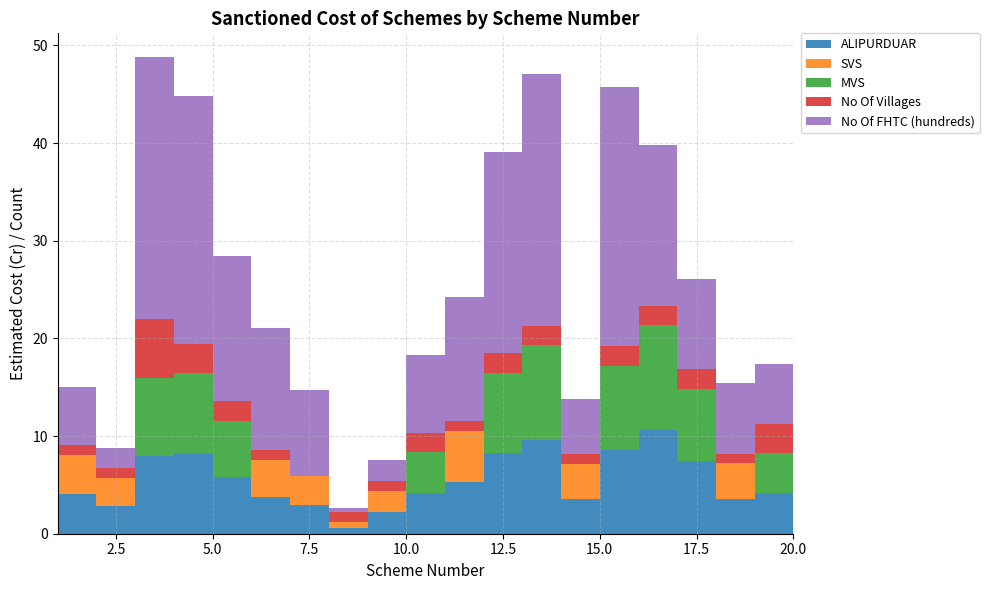

Reading left to right, extract all data points from this chart.

ALIPURDUAR: 1=4.0	2=2.9	3=8.0	4=8.2	5=5.8	6=3.8	7=3.0	8=0.6	9=2.2	10=4.2	11=5.3	12=8.2	13=9.6	14=3.6	15=8.6	16=10.7	17=7.4	18=3.6	19=4.1	20=4.3
SVS: 1=4.0	2=2.9	3=0.0	4=0.0	5=0.0	6=3.8	7=3.0	8=0.6	9=2.2	10=0.0	11=5.3	12=0.0	13=0.0	14=3.6	15=0.0	16=0.0	17=0.0	18=3.6	19=0.0	20=0.0
MVS: 1=0.0	2=0.0	3=8.0	4=8.2	5=5.8	6=0.0	7=0.0	8=0.0	9=0.0	10=4.2	11=0.0	12=8.2	13=9.6	14=0.0	15=8.6	16=10.7	17=7.4	18=0.0	19=4.1	20=4.3
No Of Villages: 1=1.0	2=1.0	3=6.0	4=3.0	5=2.0	6=1.0	7=0.0	8=1.0	9=1.0	10=2.0	11=1.0	12=2.0	13=2.0	14=1.0	15=2.0	16=2.0	17=2.0	18=1.0	19=3.0	20=2.0
No Of FHTC (hundreds): 1=5.9	2=2.1	3=26.8	4=25.4	5=14.9	6=12.5	7=8.8	8=0.5	9=2.2	10=8.0	11=12.7	12=20.6	13=25.8	14=5.7	15=26.5	16=16.4	17=9.3	18=7.2	19=6.1	20=7.3